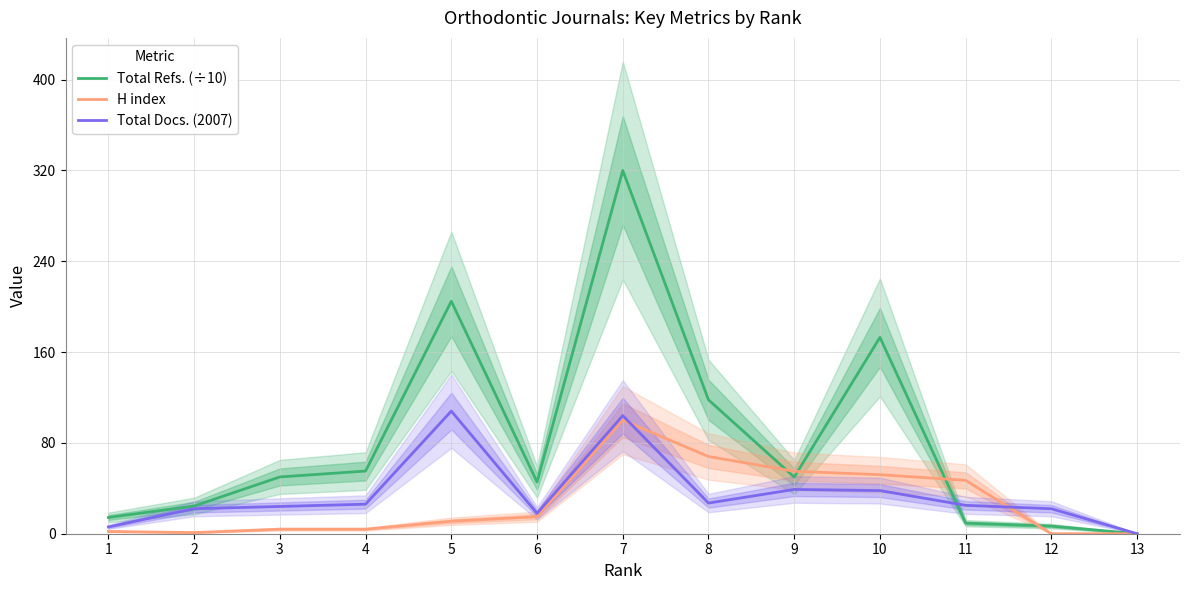

At which category does H index reach its first local valley?

2